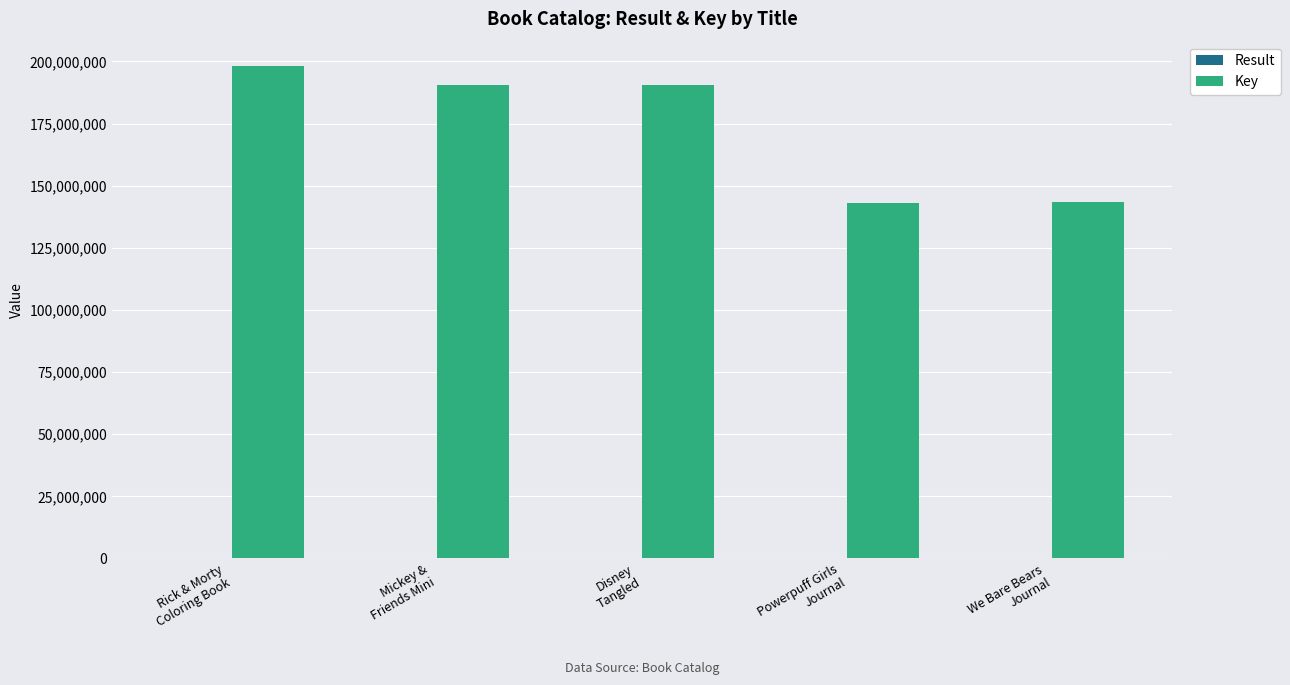

What is the spread (max minus min) of values at Mickey &
Friends Mini?

190726067